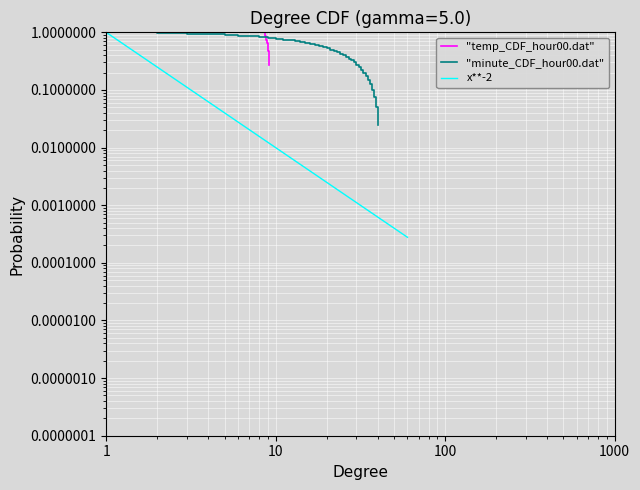

Does the chart display data point markers on the line(s)?

No